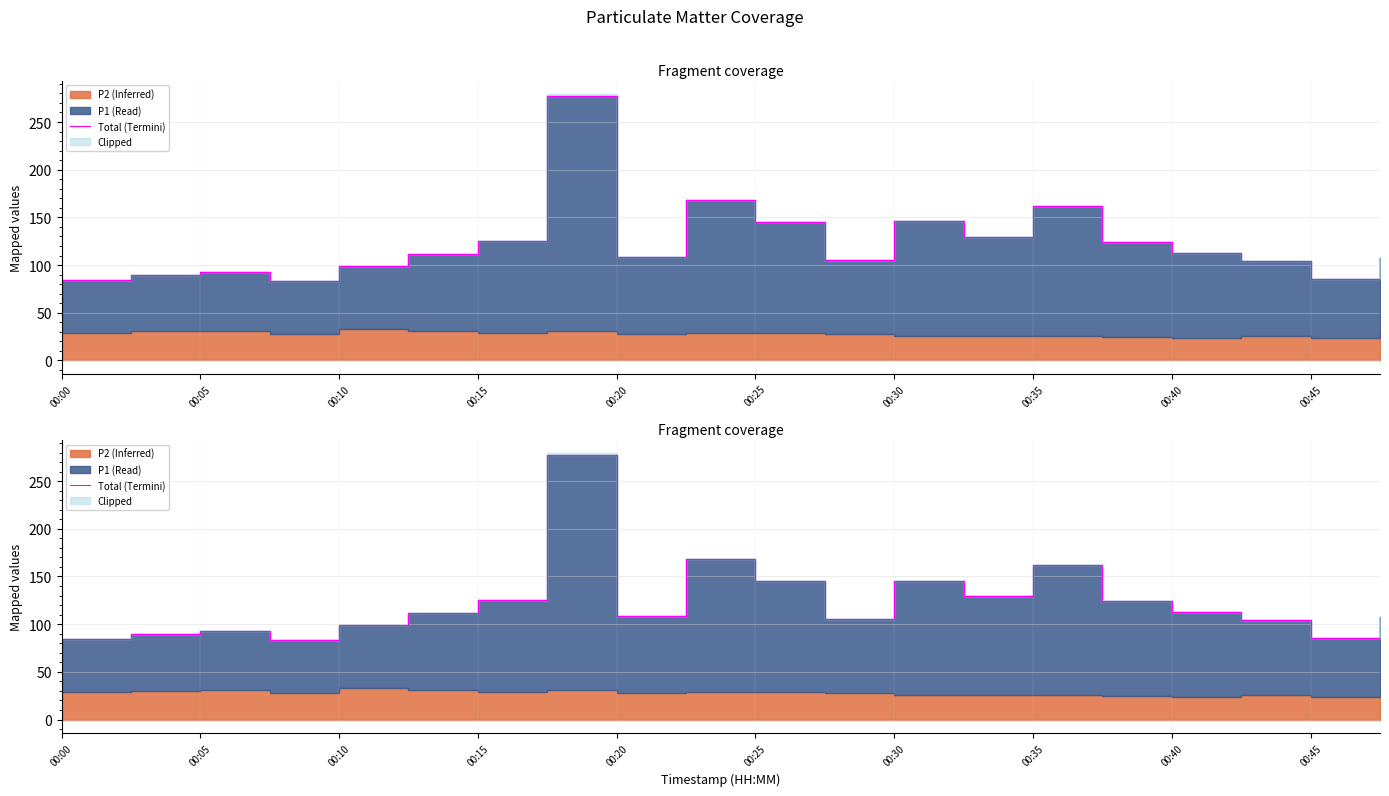

Reading left to right, transcribe all the data shown in this chart.

84.9	89.3	92.8	83.8	98.9	111.4	125.8	277.4	108.1	167.9	145.7	105.6	145.8	129.1	161.9	123.8	112.3	104.1	85.4	107.5